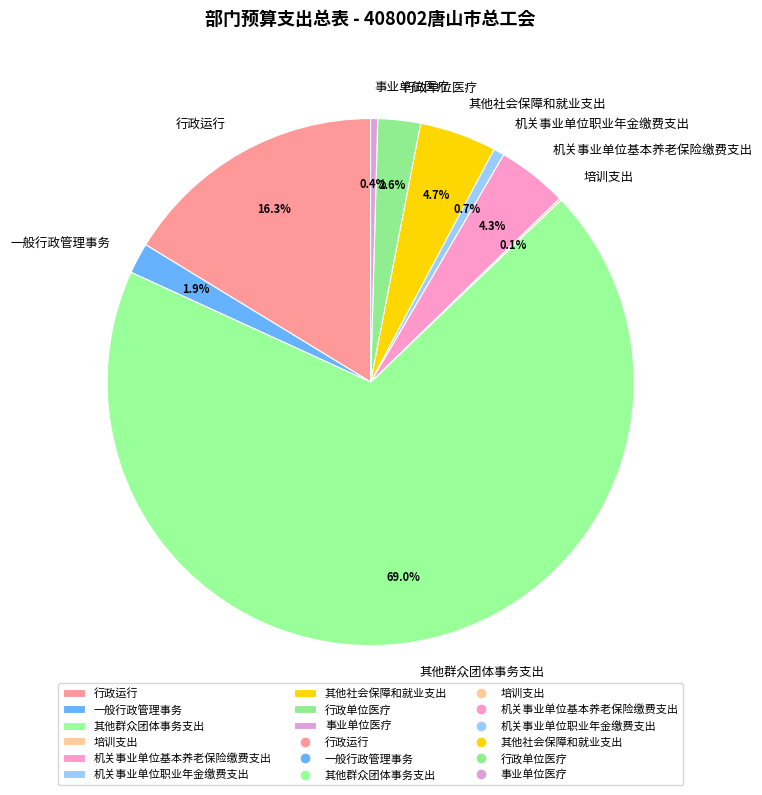

Is there a majority slice in this chart?

Yes